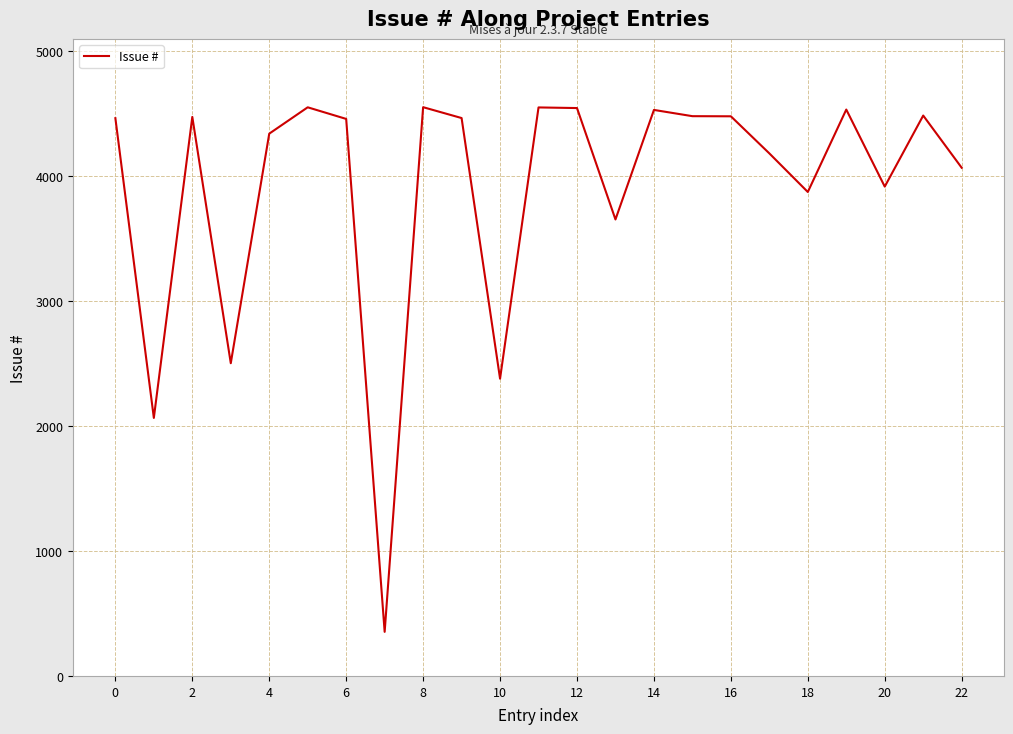

What is the difference between the maximum and minimum values?

4201